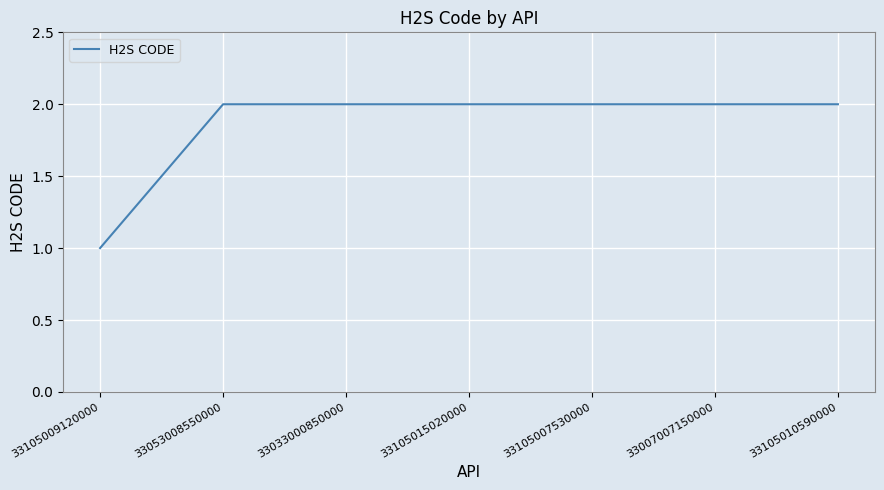

What position from the left is 33053008550000?

2